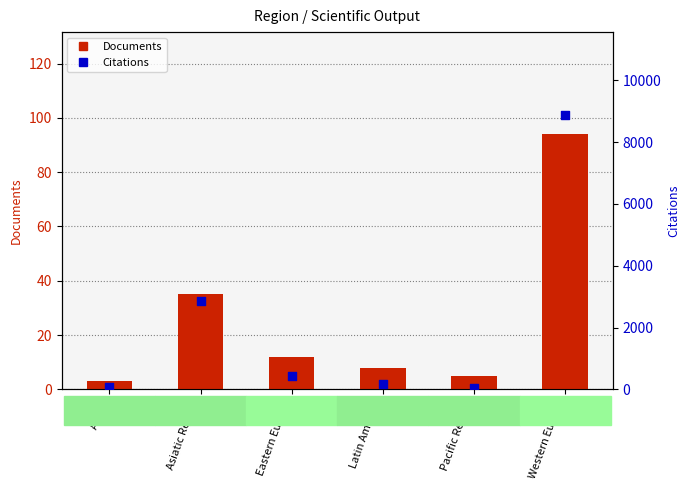

What is the total value across all series at Pacific Region?

57